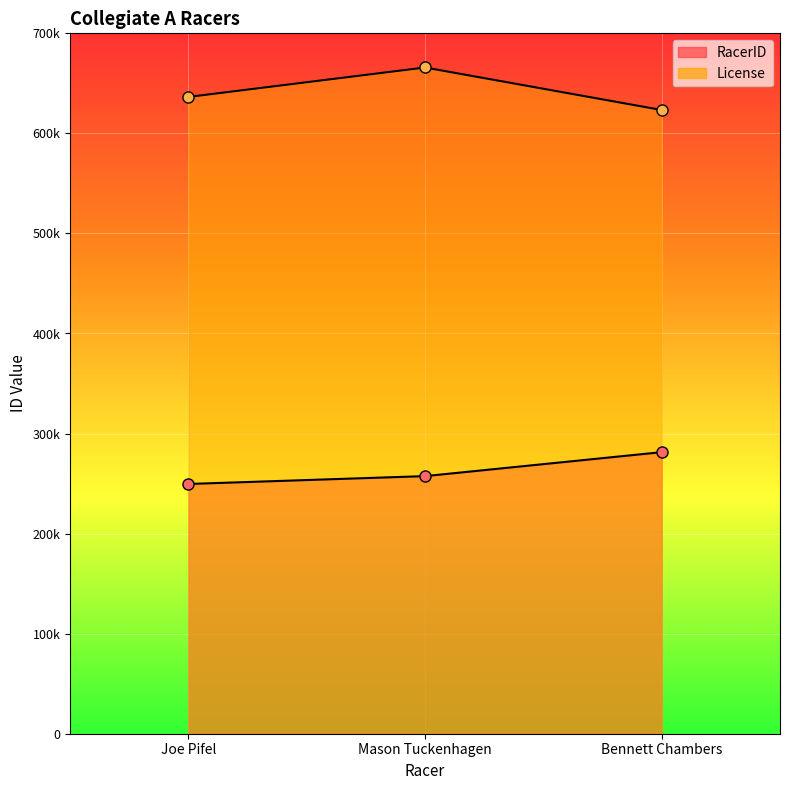

What is the difference between the RacerID values at Bennett Chambers and Mason Tuckenhagen?

23945